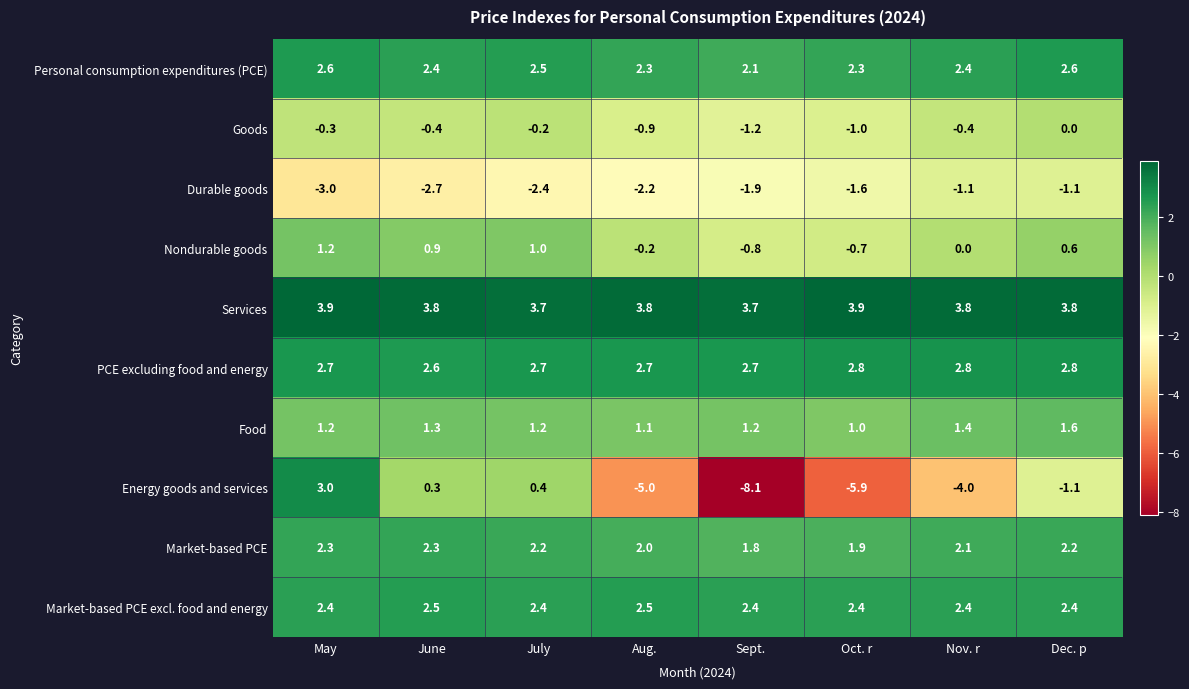

At which category is the sum across all series the highest?

May